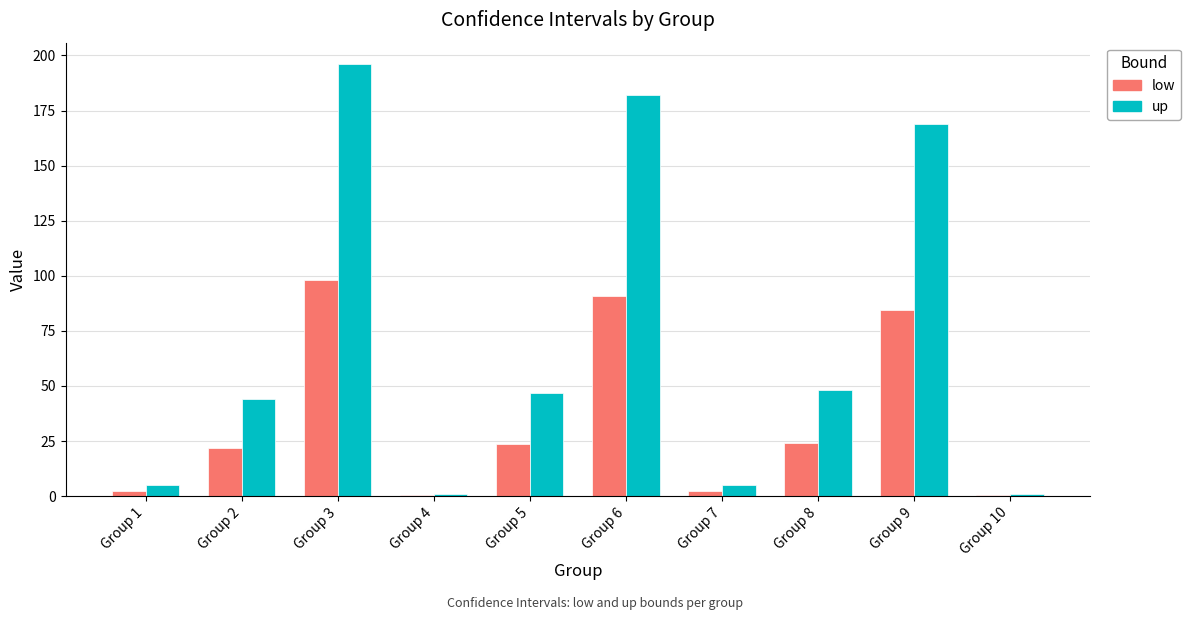

At which category is the sum across all series the highest?

Group 3